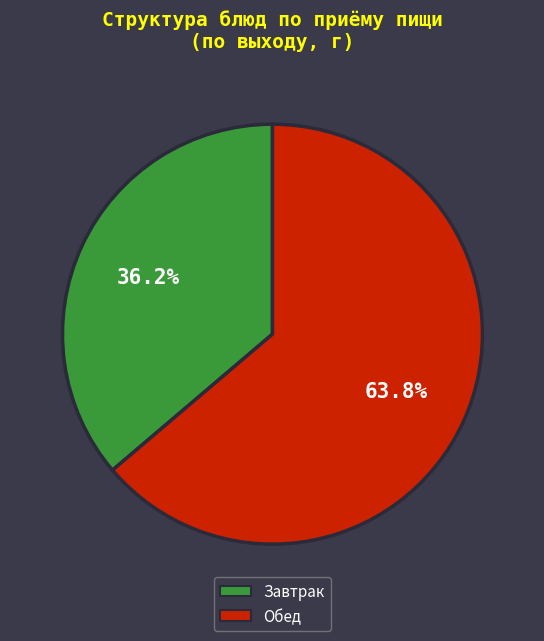

To the nearest percent, what is the average slice percentage?

50%